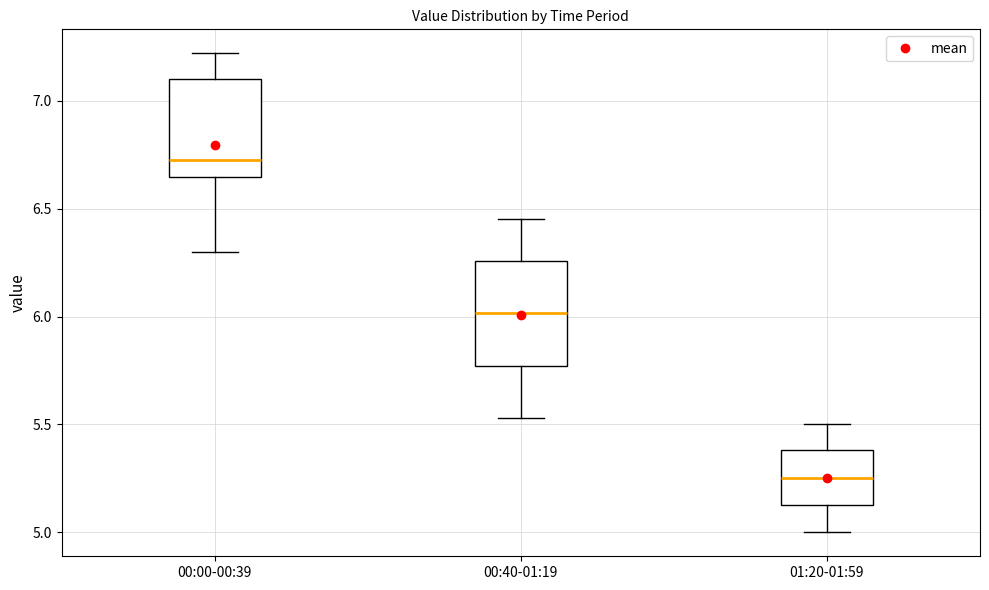

Reading left to right, read every box against the y-axis: the position of its median line, the range the box covers, and the ends of its whiskers. The values are not printed on the chart, so give them approximately, as read against the axis.

00:00-00:39: median 6.75, box 6.65 to 7.10, whiskers 6.30 to 7.20
00:40-01:19: median 6.00, box 5.75 to 6.25, whiskers 5.55 to 6.45
01:20-01:59: median 5.25, box 5.15 to 5.40, whiskers 5.00 to 5.50